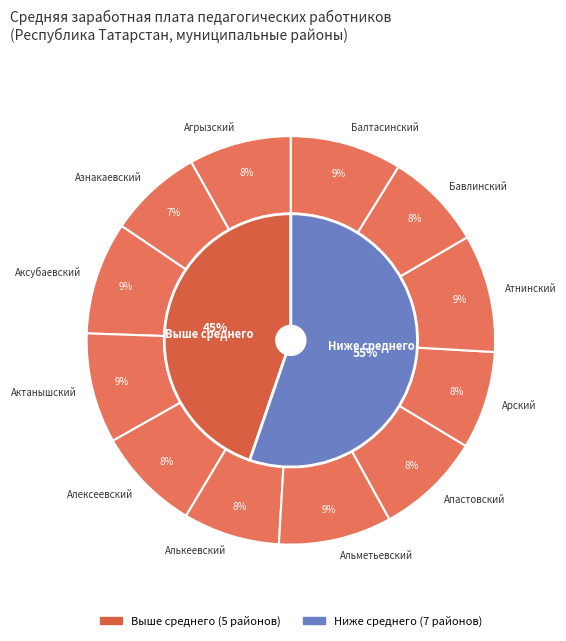

What is the smallest slice in the pie chart?

Азнакаевский